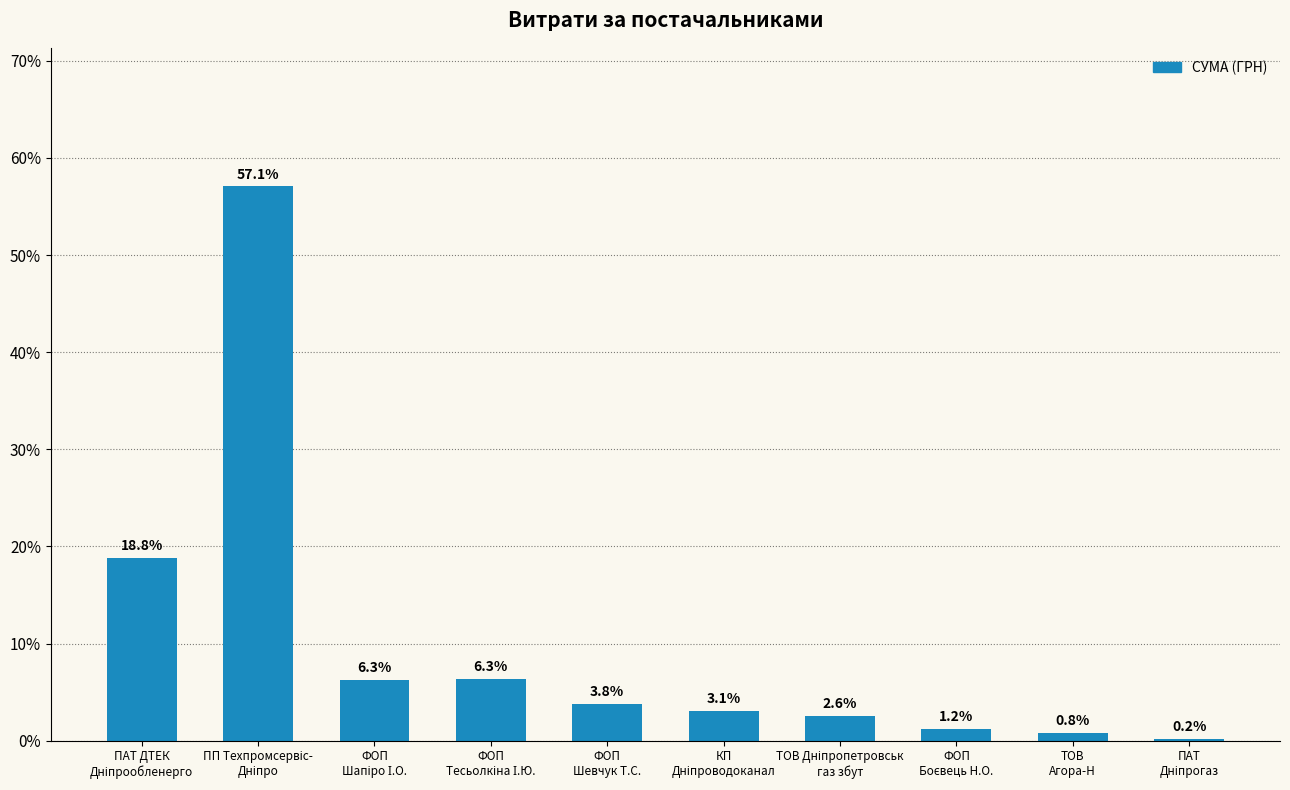

What is the maximum value shown in the chart?

57.1